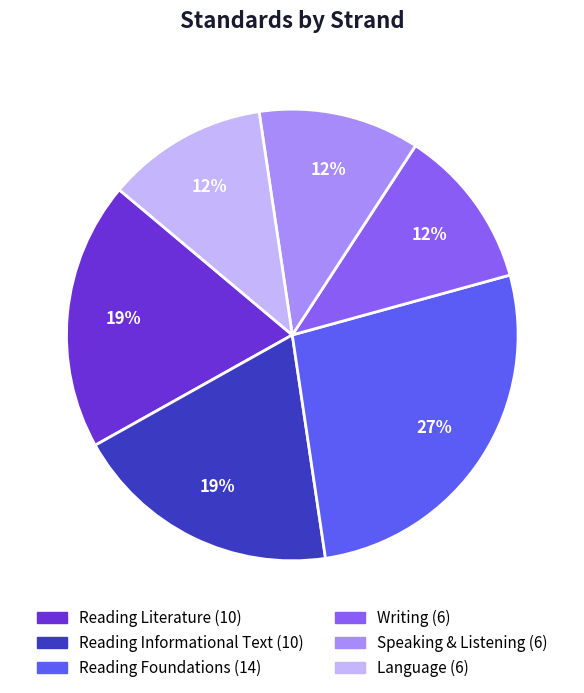

Is it true that Reading Literature is 25% of the pie?

False